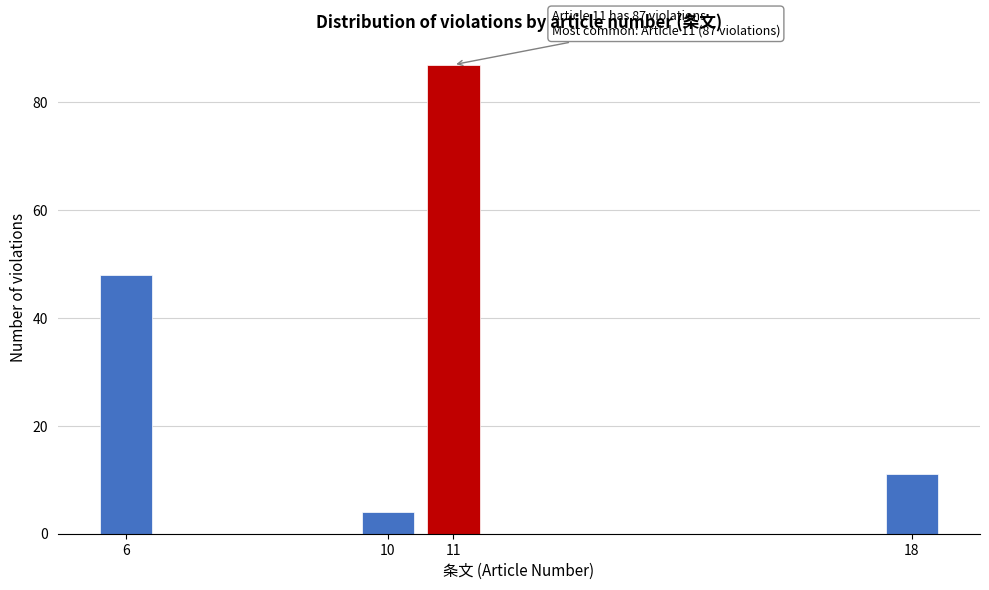

Reading right to left, what are all the values shown in this chart?

11	87	4	48